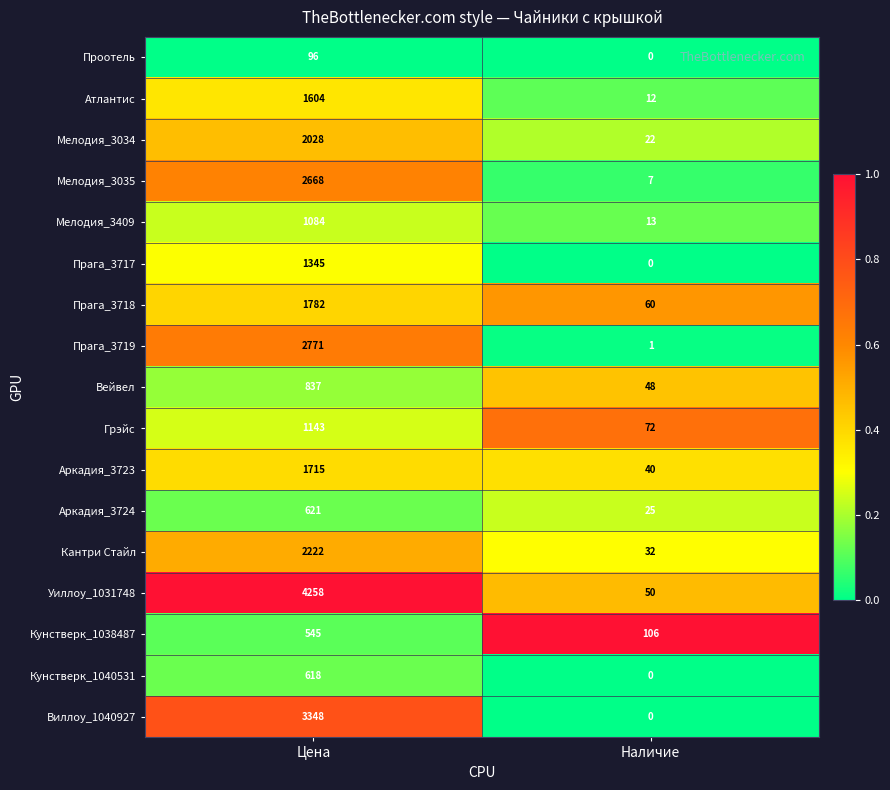

What is the sum of all Кунстверк_1040531 values?

618